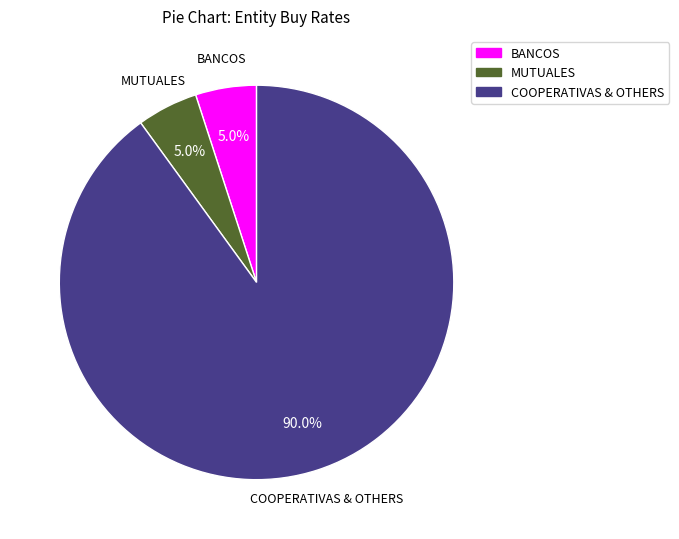

Which has a higher value, MUTUALES or COOPERATIVAS & OTHERS?

COOPERATIVAS & OTHERS